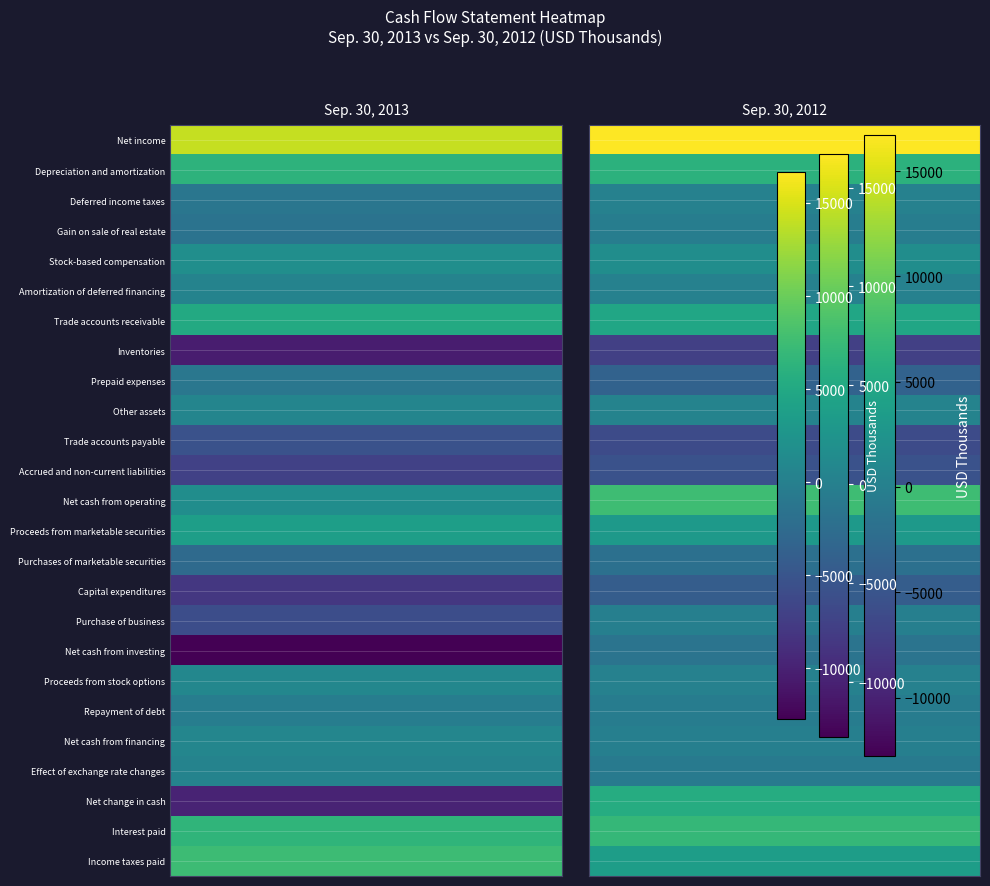

What is the difference between the Depreciation and amortization values at Net income and Depreciation and amortization?

103